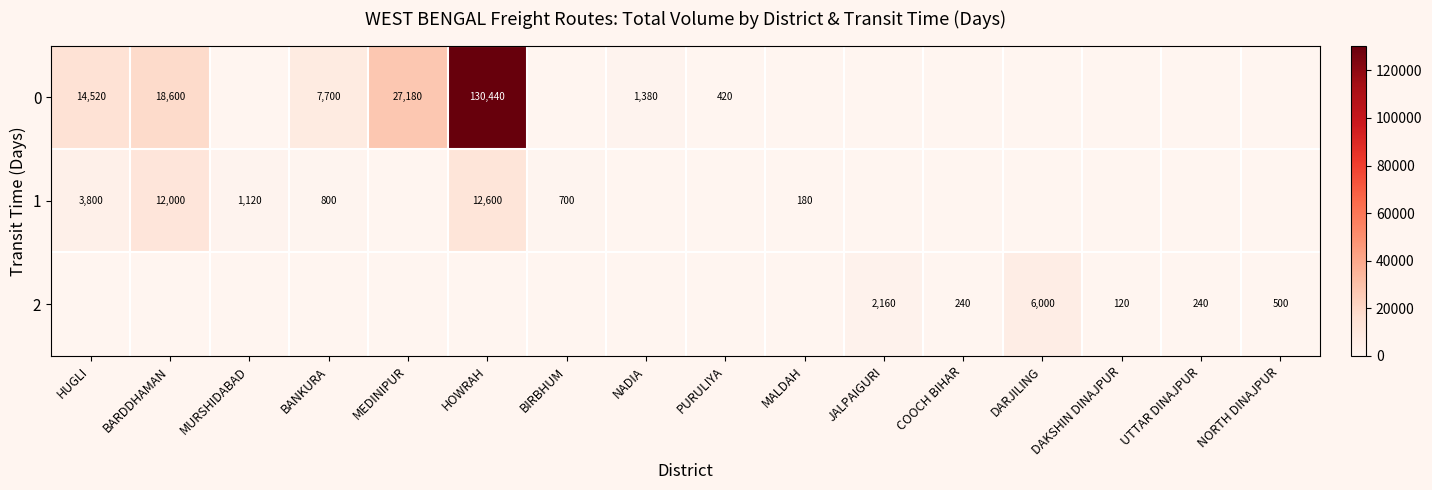

The 1 series shows 12600 at HOWRAH. True or false?

True